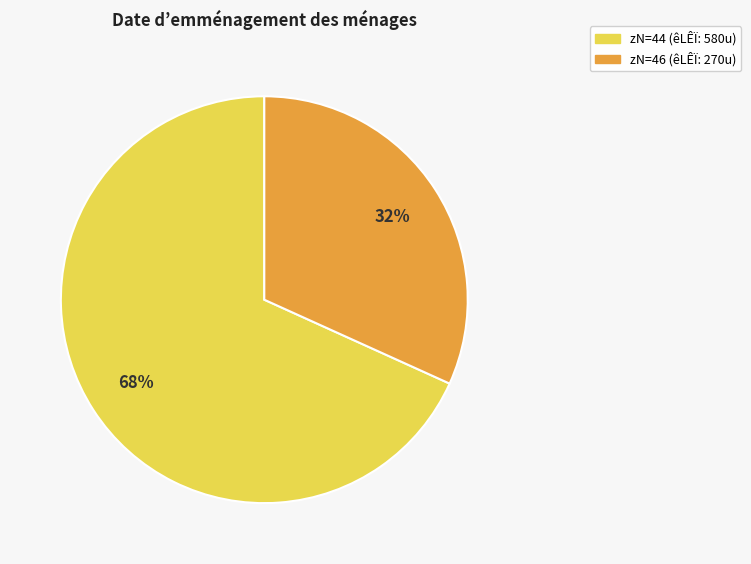

To the nearest percent, what is the average slice percentage?

50%